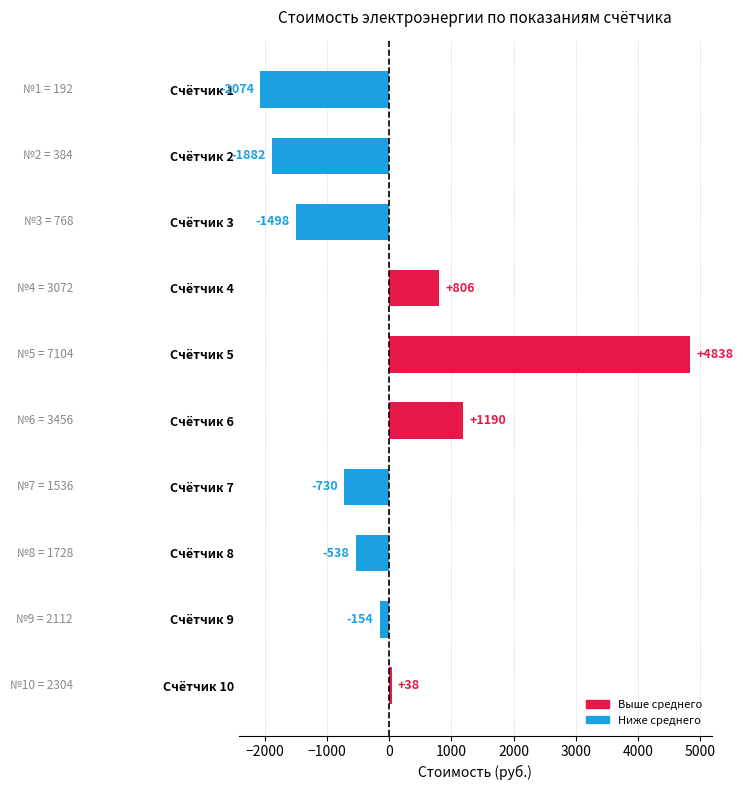

What is the value of the 1st bar from the top?

-2073.6